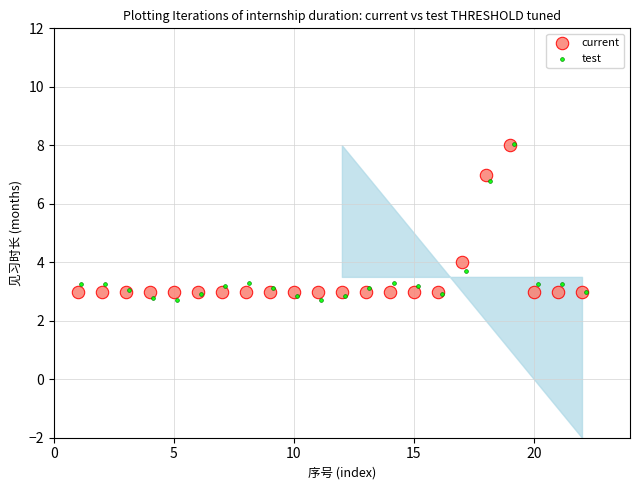

Which series has the largest Y range (max minus min)?

test